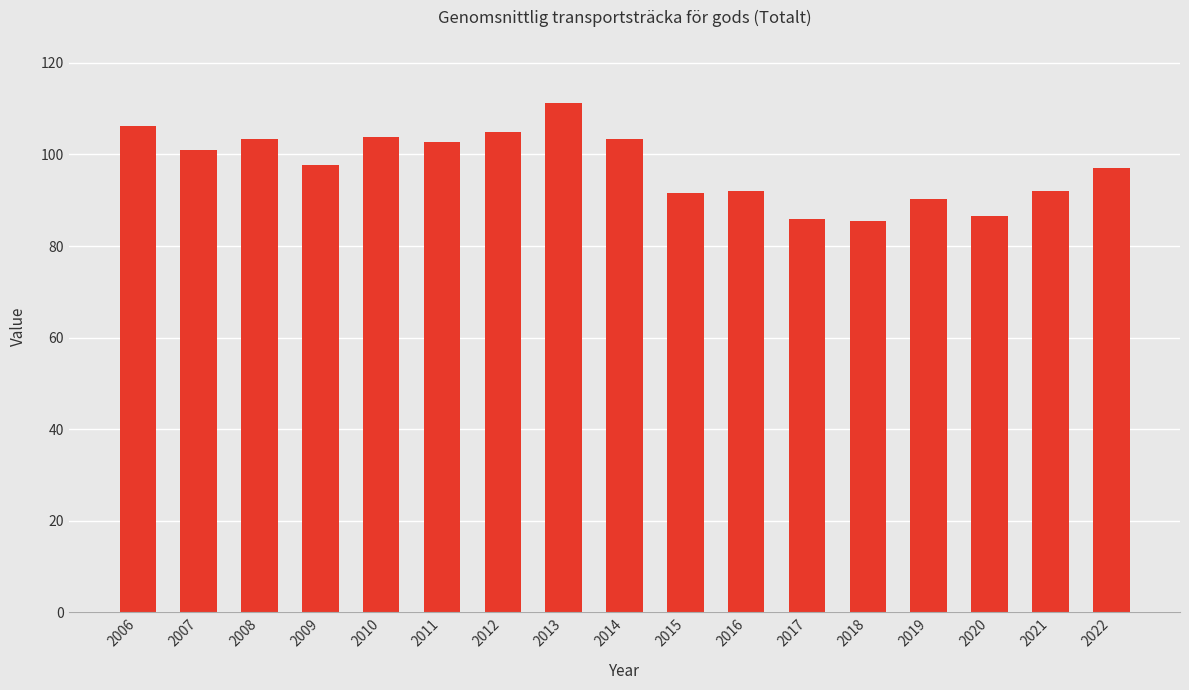

Read the value at 2016.

92.0